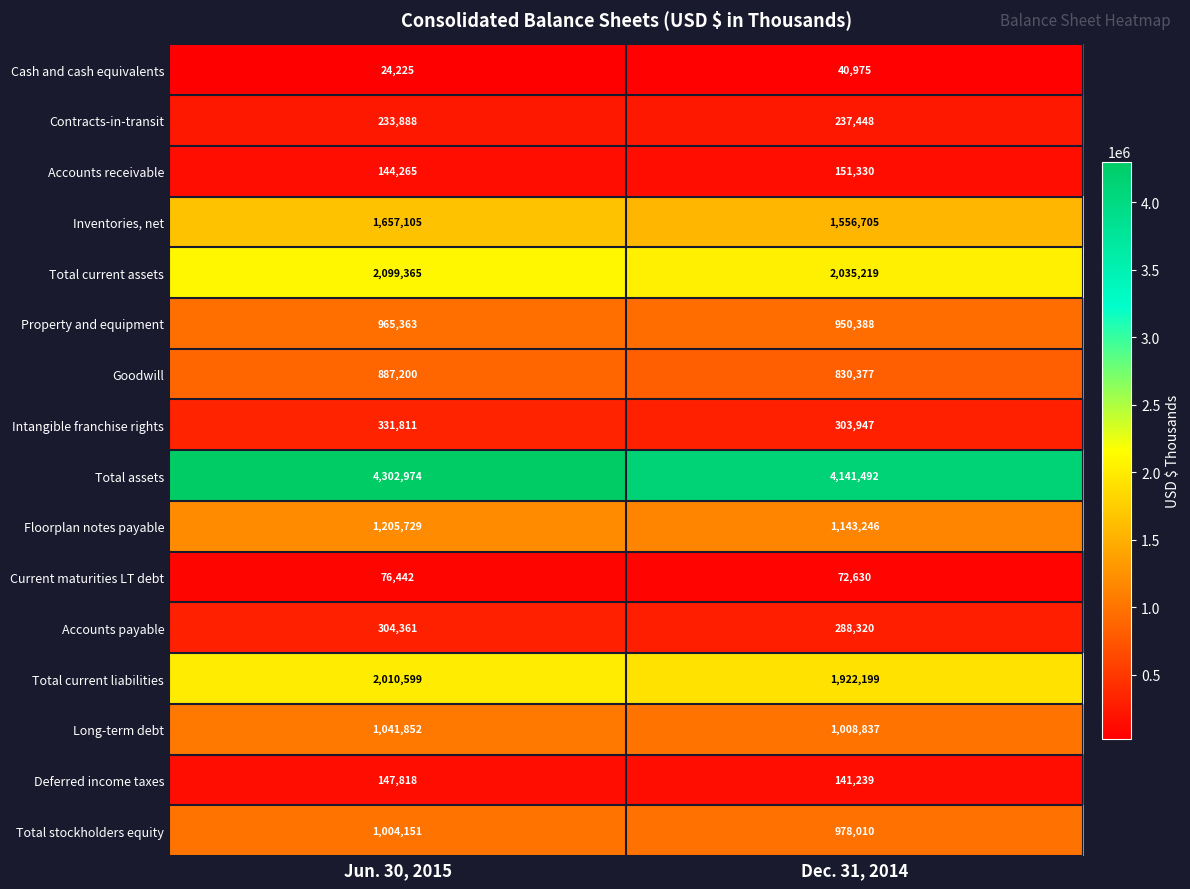

At which label is Floorplan notes payable closest to 1174487?

Dec. 31, 2014